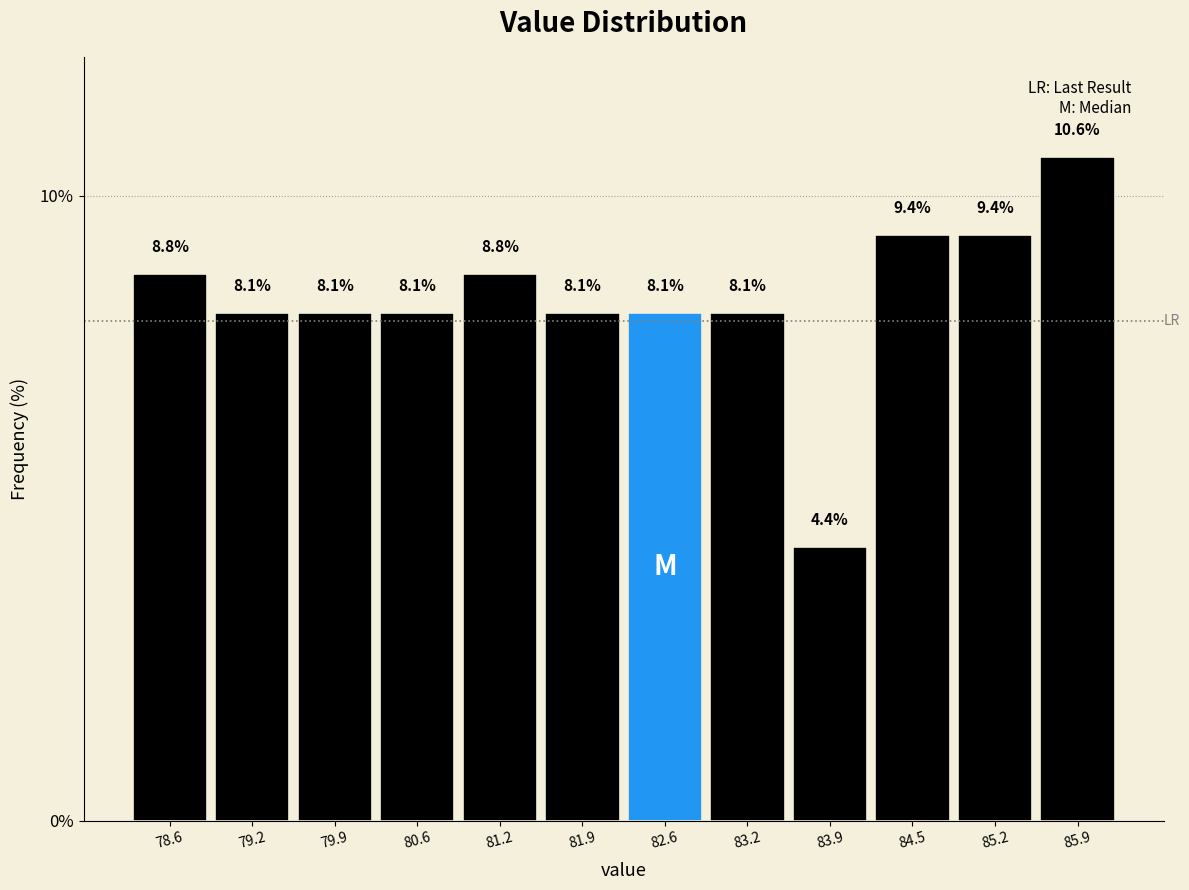

Reading left to right, transcribe this chart: for each bar, give the range it covers on the x-axis and its height. The bar edges are not printed on the chart, so give them approximately, as read against the axis.

78.3 to 78.9: 8.8
78.9 to 79.6: 8.1
79.6 to 80.2: 8.1
80.2 to 80.9: 8.1
80.9 to 81.6: 8.8
81.6 to 82.2: 8.1
82.2 to 82.9: 8.1
82.9 to 83.5: 8.1
83.5 to 84.2: 4.4
84.2 to 84.9: 9.4
84.9 to 85.5: 9.4
85.5 to 86.2: 10.6